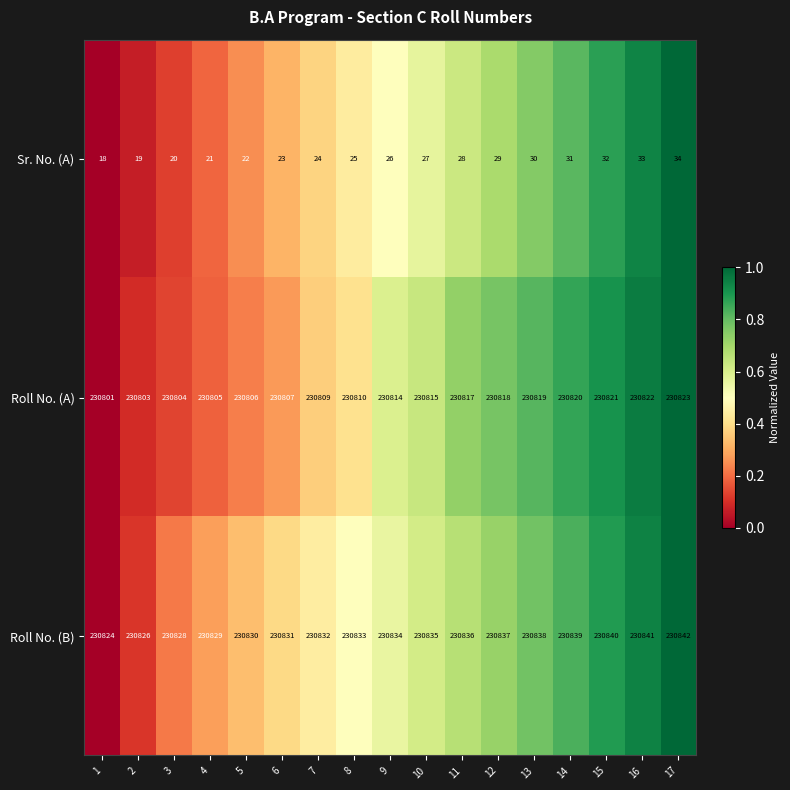

Which series changed the most between 8 and 13?

Roll No. (A)